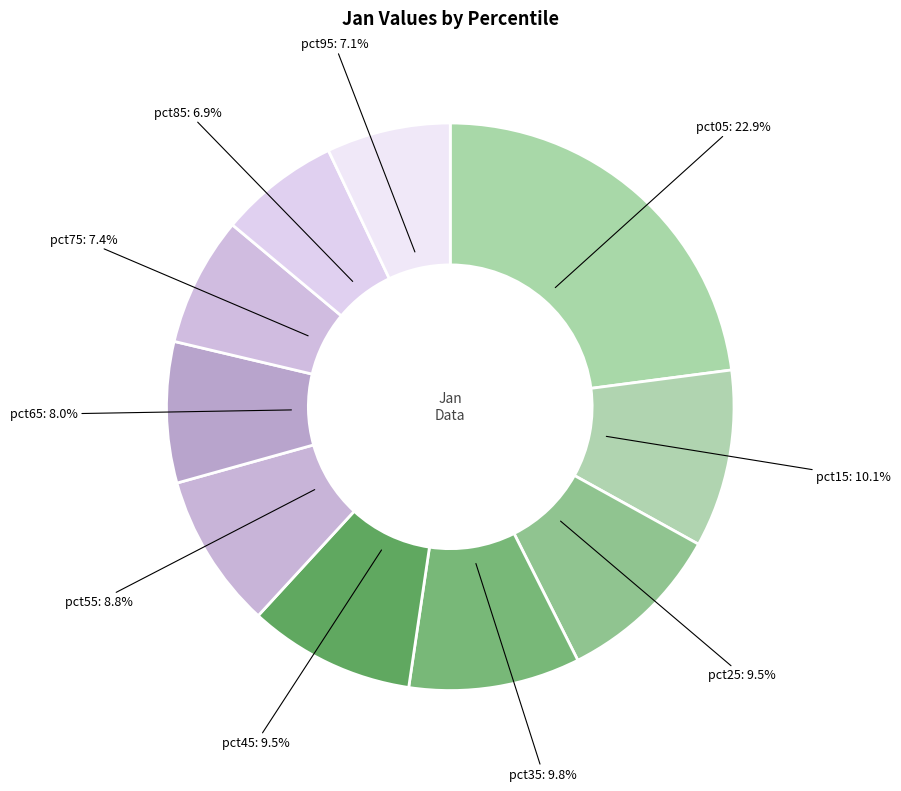

Which category has the biggest portion of the pie?

pct05